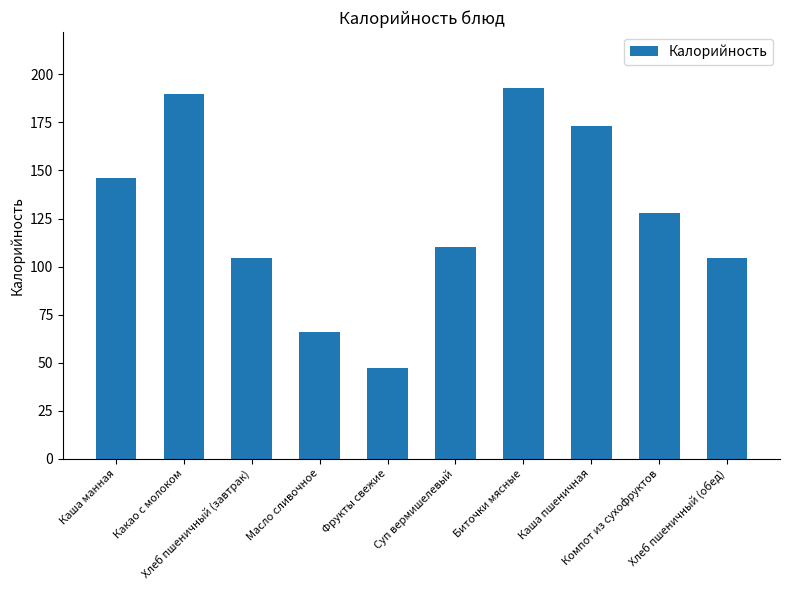

What is the ratio of the value at Какао с молоком to the value at Компот из сухофруктов?

1.5